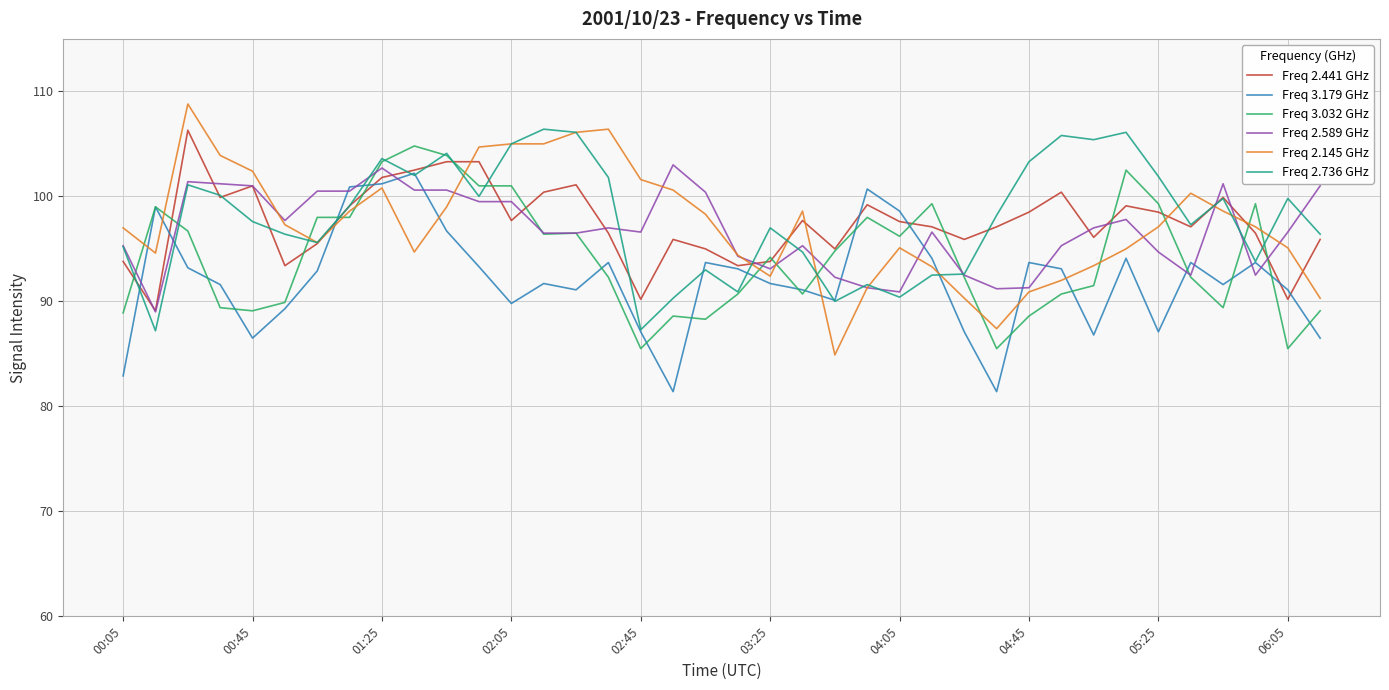

What is the maximum value for Freq 2.736 GHz?

106.4